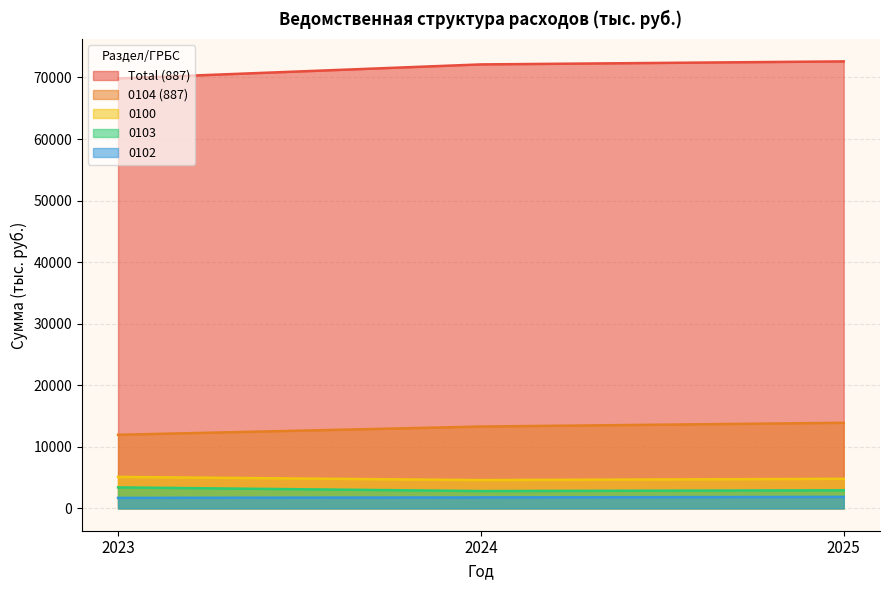

Which label corresponds to the smallest value in the chart?

2023